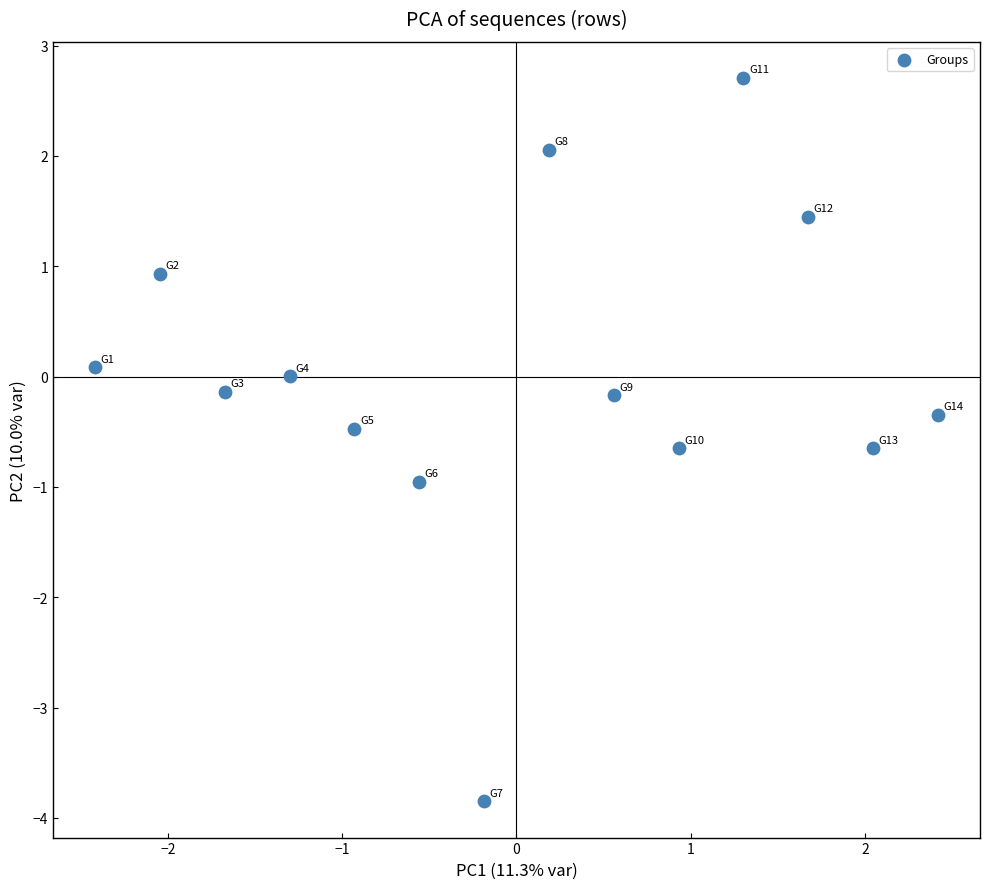

What is the range of Y values (max minus min)?

6.6